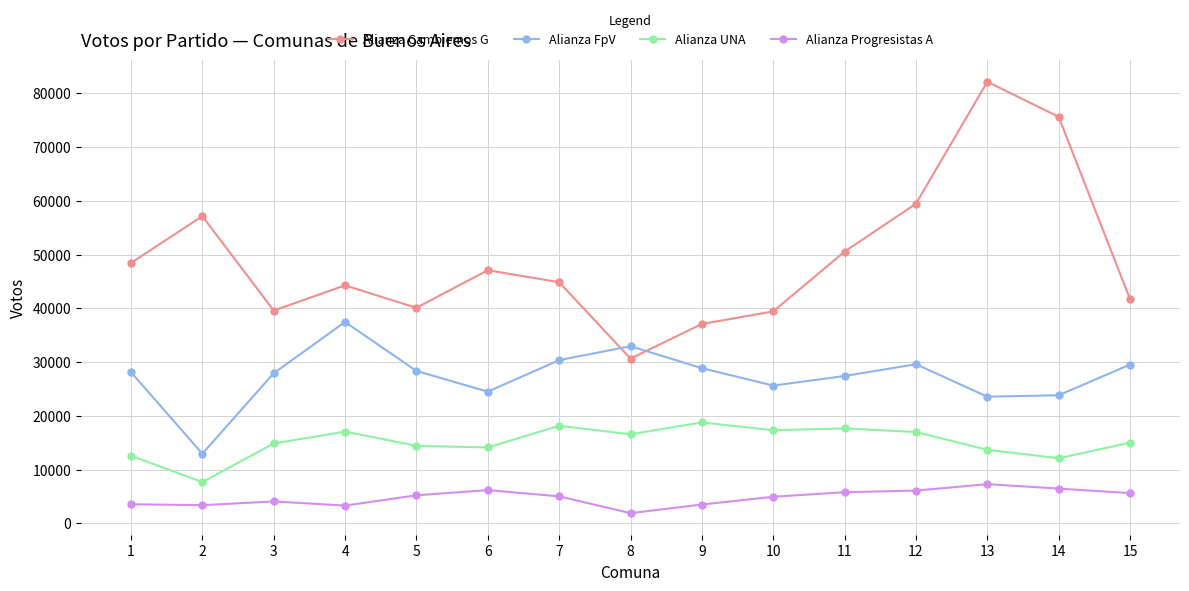

What is the approximate value of Alianza Progresistas A at 8?

1892